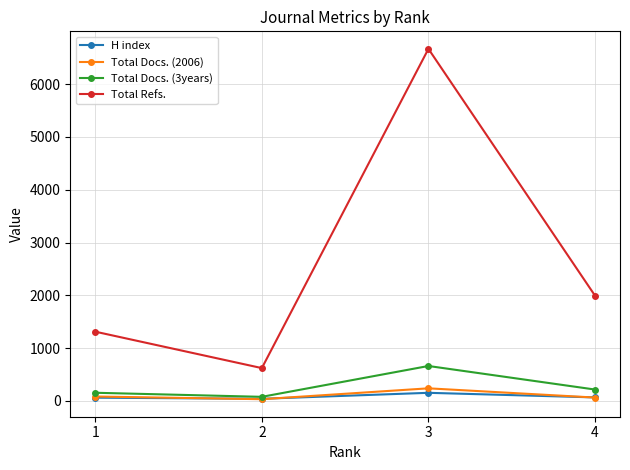

Rank the series by their maximum value, from lowest to highest.

H index, Total Docs. (2006), Total Docs. (3years), Total Refs.